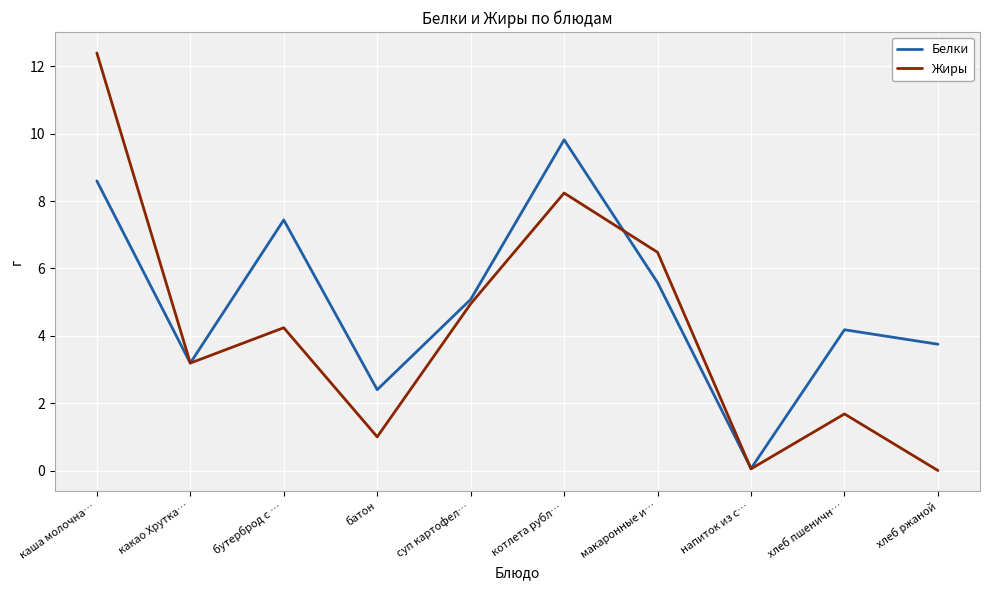

What position from the left is суп картофел…?

5